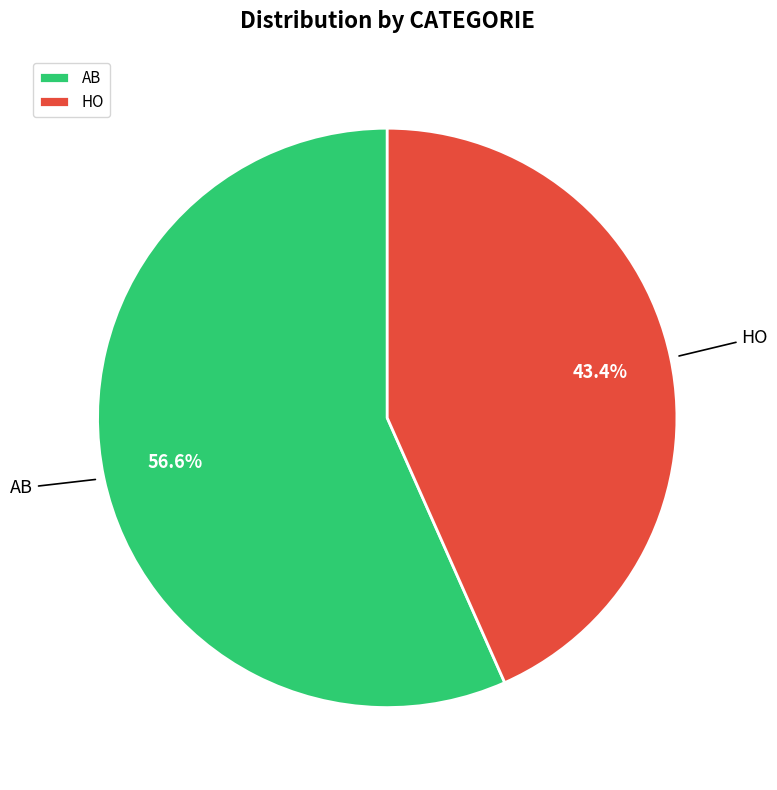

What percentage is the HO slice, to the nearest percent?

43%